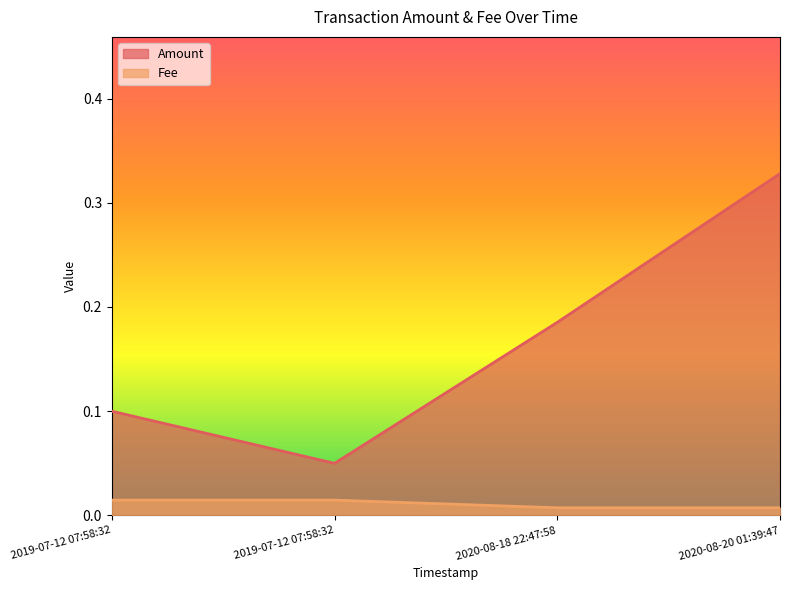

Between 2020-08-18 22:47:58 and 2020-08-20 01:39:47, which series saw the biggest shift?

Amount